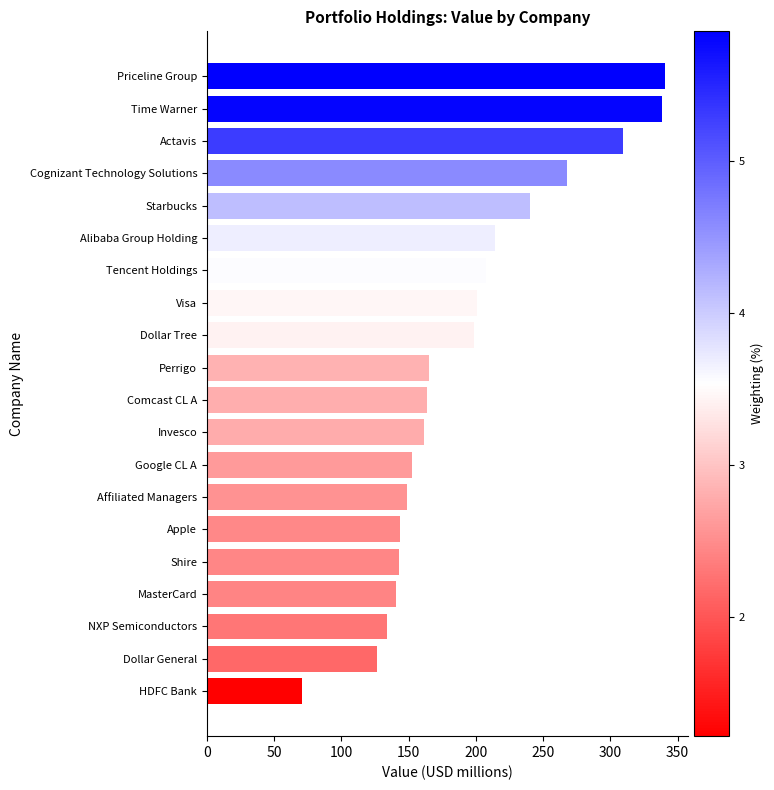

The value at Tencent Holdings is 323.4. True or false?

False